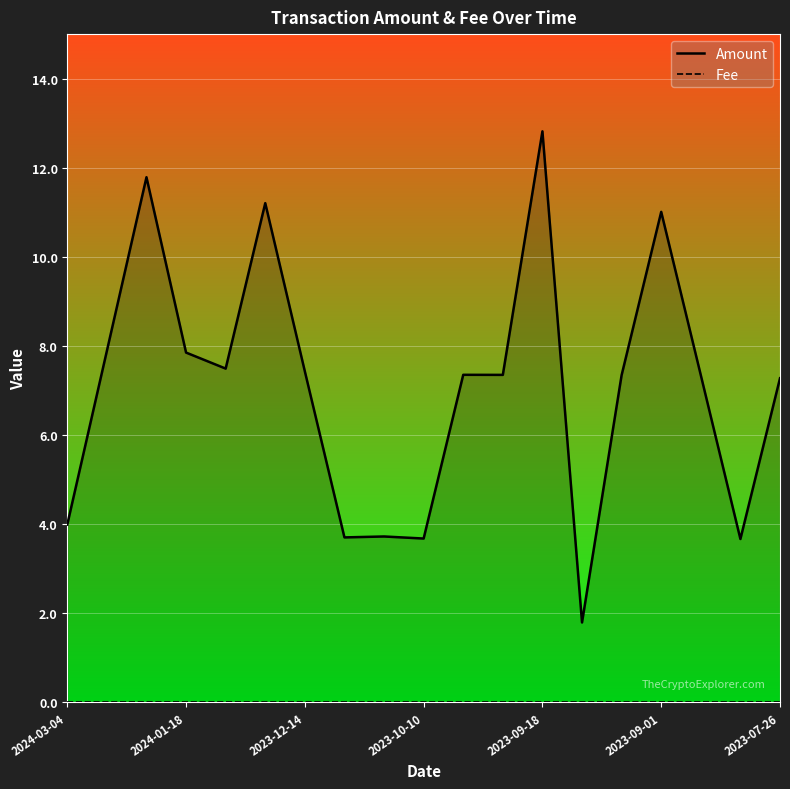

What is the difference between the maximum and minimum values in the Amount series?

11.0